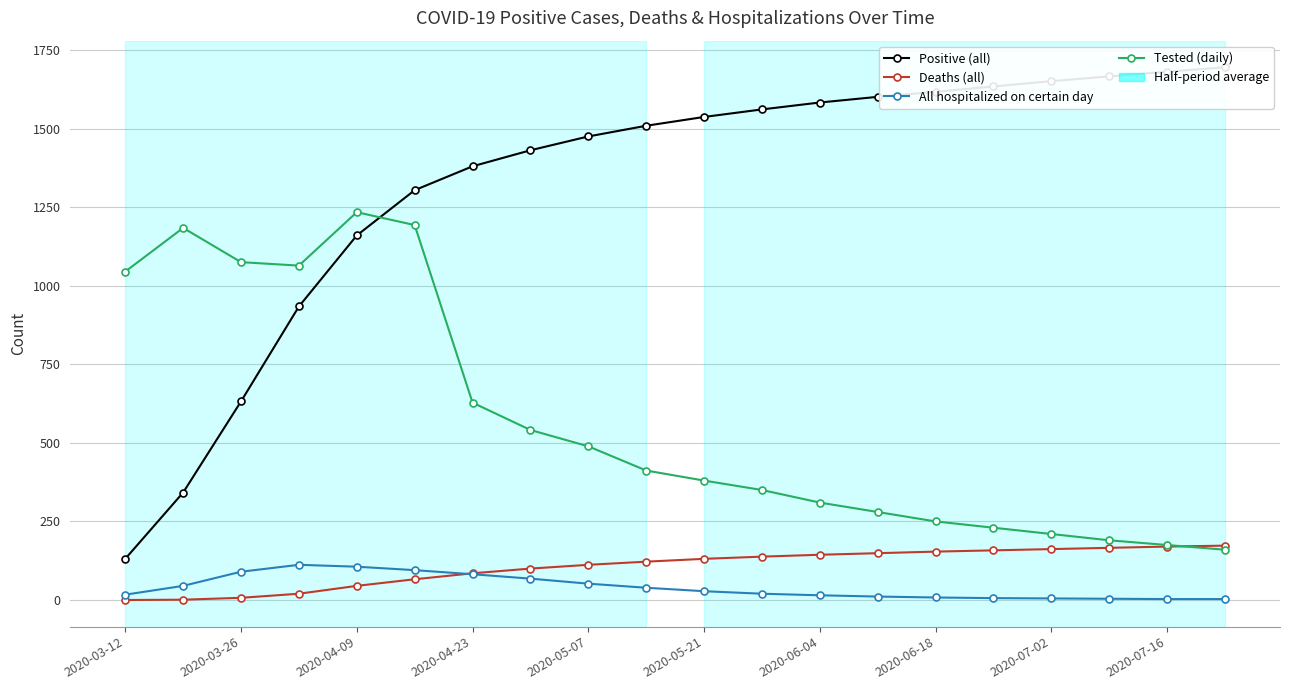

True or false: Deaths (all) has more than 0 points higher than both neighbors.

False